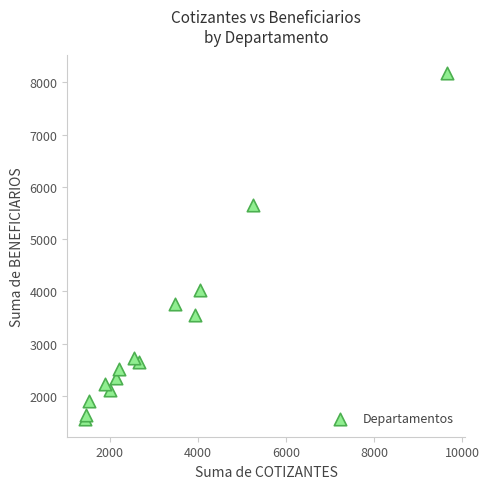

What is the range of Y values (max minus min)?

6624